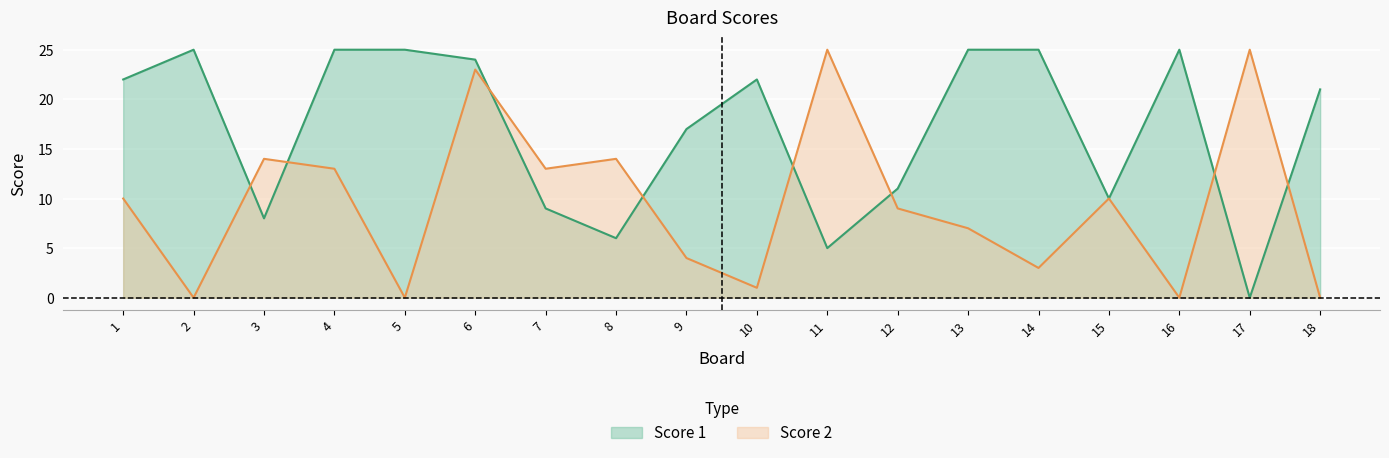

What is the average value of the Score 1 series?

17